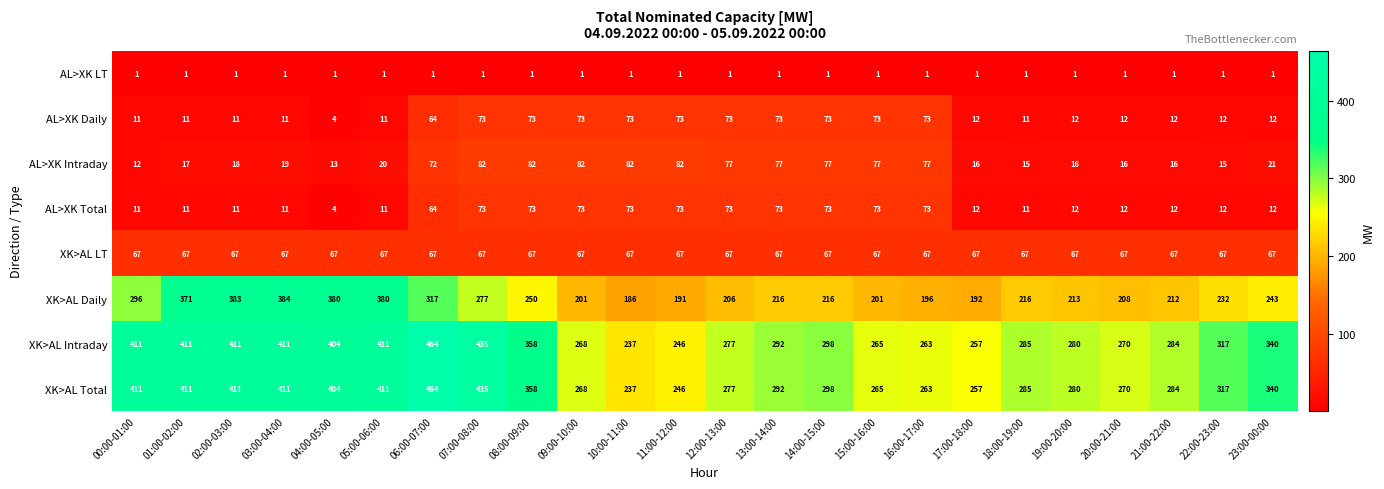

What is the smallest value displayed?

1